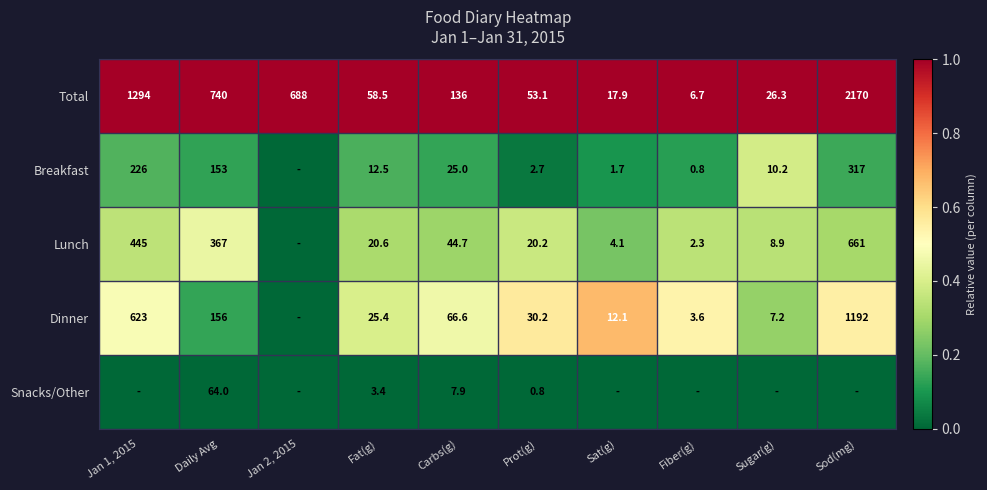

How many categories are shown in the chart?

10